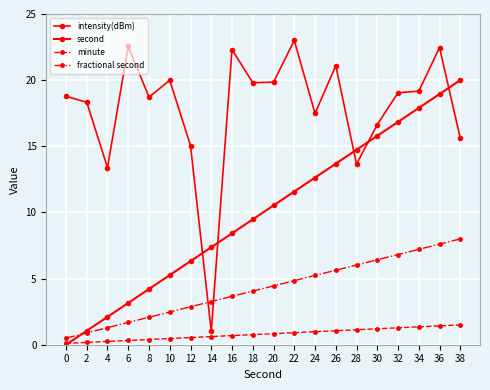

Which series changed the most between 16 and 20?

intensity(dBm)